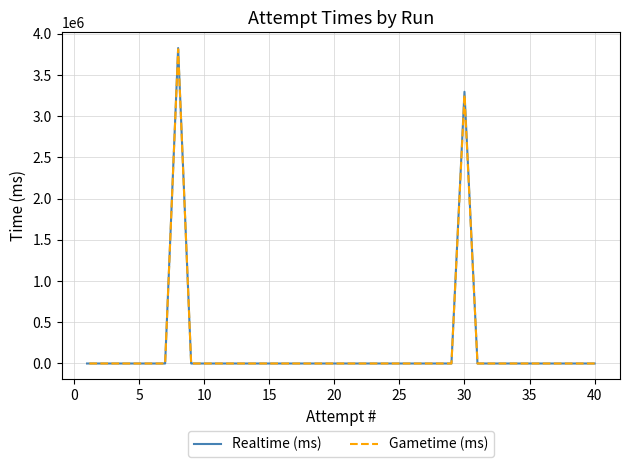

In Realtime (ms), how many points are higher than both neighbors (excluding endpoints)?

2